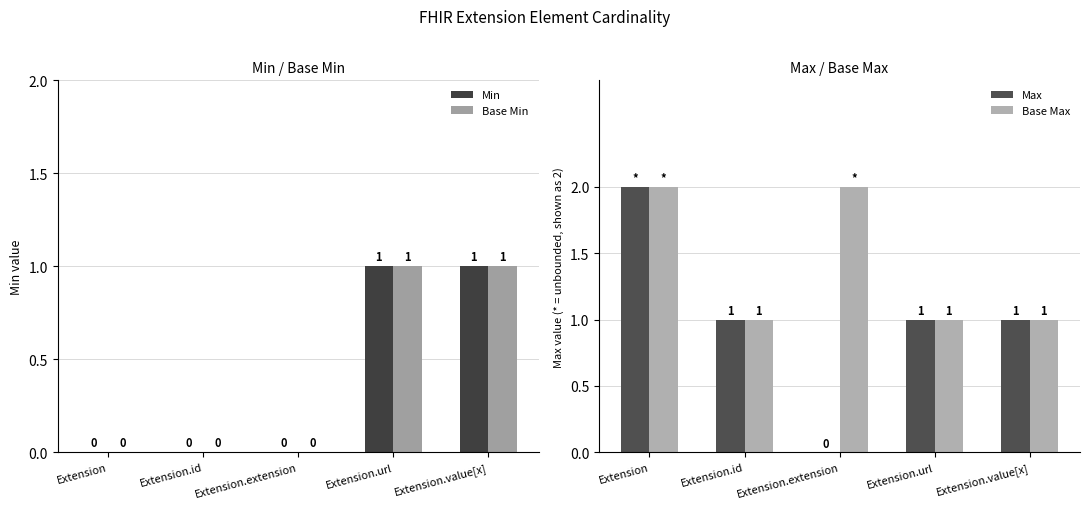

Reading right to left, transcribe all the data shown in this chart.

Min: Extension.value[x]=1	Extension.url=1	Extension.extension=0	Extension.id=0	Extension=0
Base Min: Extension.value[x]=1	Extension.url=1	Extension.extension=0	Extension.id=0	Extension=0
Max: Extension.value[x]=1	Extension.url=1	Extension.extension=0	Extension.id=1	Extension=2
Base Max: Extension.value[x]=1	Extension.url=1	Extension.extension=2	Extension.id=1	Extension=2